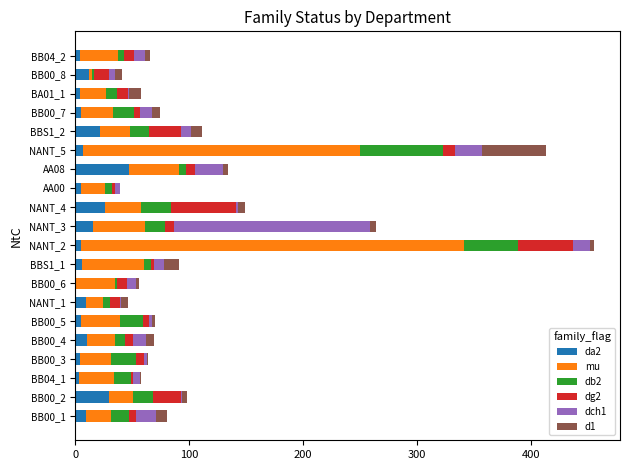

At which category is the sum across all series the highest?

NANT_2